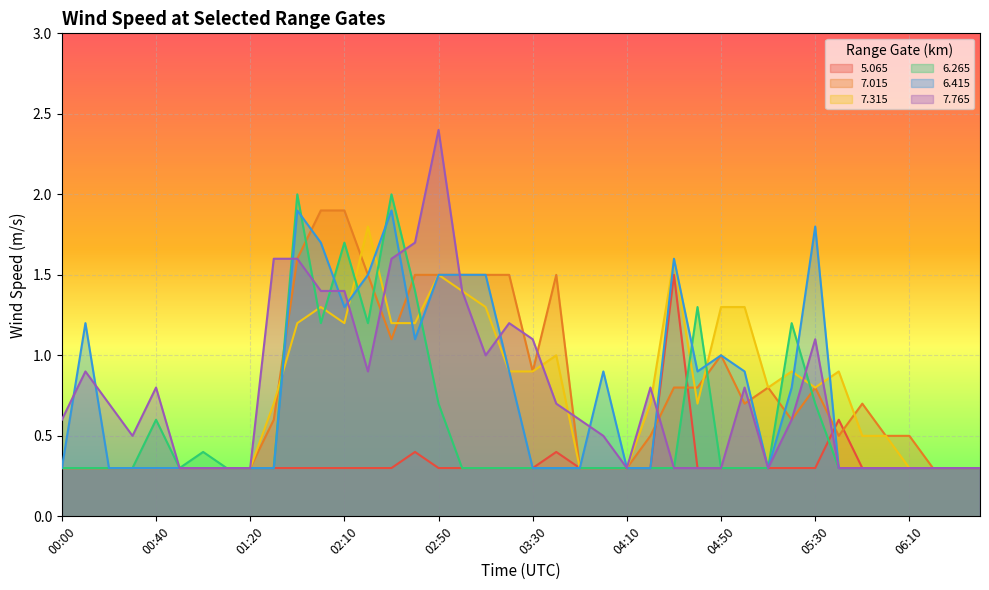

What is the average value of the 7.015 series?

0.8